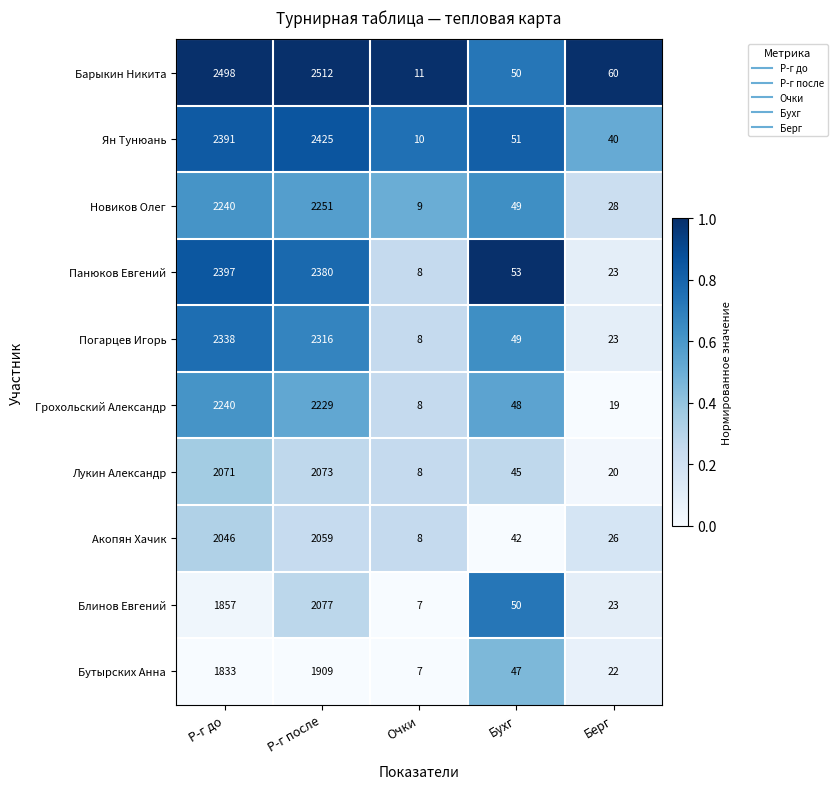

Which series has the largest total across all categories?

Барыкин Никита